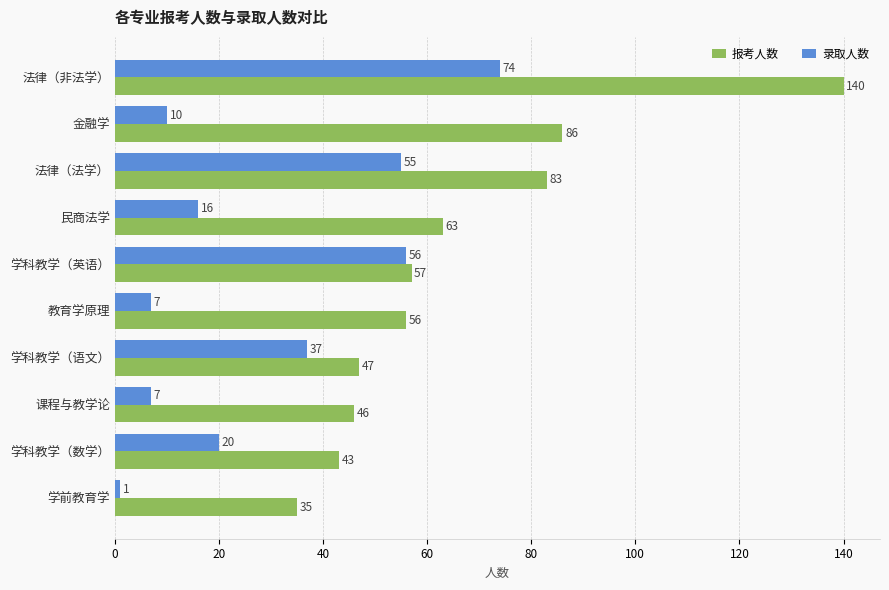

Which series has the widest spread of values?

报考人数